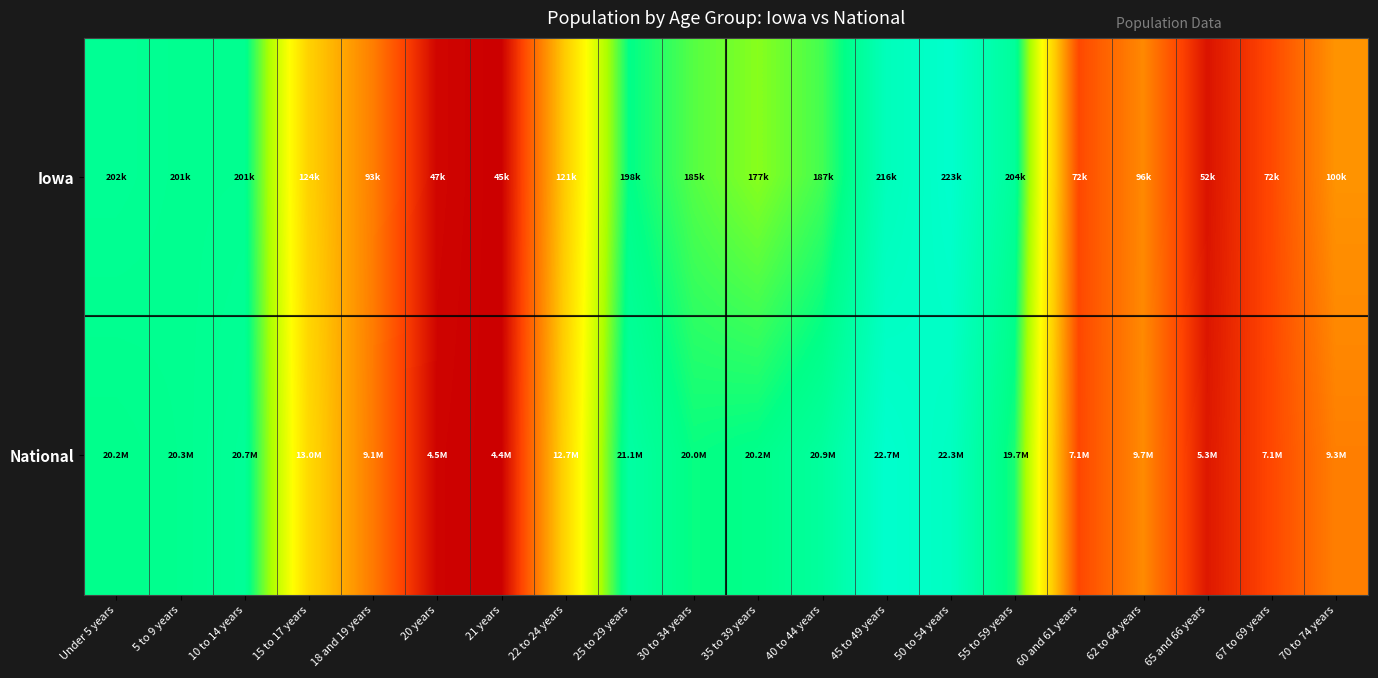

Reading left to right, extract all data points from this chart.

Iowa: Under 5 years=0.9	5 to 9 years=0.9	10 to 14 years=0.9	15 to 17 years=0.4	18 and 19 years=0.3	20 years=0.0	21 years=0.0	22 to 24 years=0.4	25 to 29 years=0.9	30 to 34 years=0.8	35 to 39 years=0.7	40 to 44 years=0.8	45 to 49 years=1.0	50 to 54 years=1.0	55 to 59 years=0.9	60 and 61 years=0.2	62 to 64 years=0.3	65 and 66 years=0.0	67 to 69 years=0.2	70 to 74 years=0.3
National: Under 5 years=0.9	5 to 9 years=0.9	10 to 14 years=0.9	15 to 17 years=0.5	18 and 19 years=0.3	20 years=0.0	21 years=0.0	22 to 24 years=0.5	25 to 29 years=0.9	30 to 34 years=0.9	35 to 39 years=0.9	40 to 44 years=0.9	45 to 49 years=1.0	50 to 54 years=1.0	55 to 59 years=0.8	60 and 61 years=0.2	62 to 64 years=0.3	65 and 66 years=0.1	67 to 69 years=0.2	70 to 74 years=0.3